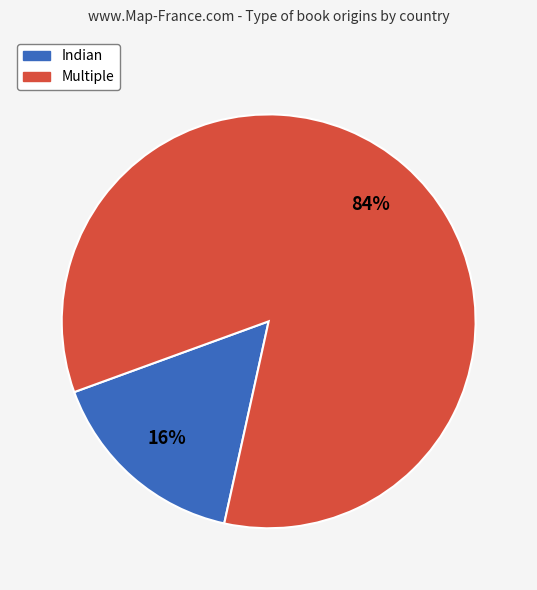

Rank the categories by value from highest to lowest.

Multiple, Indian